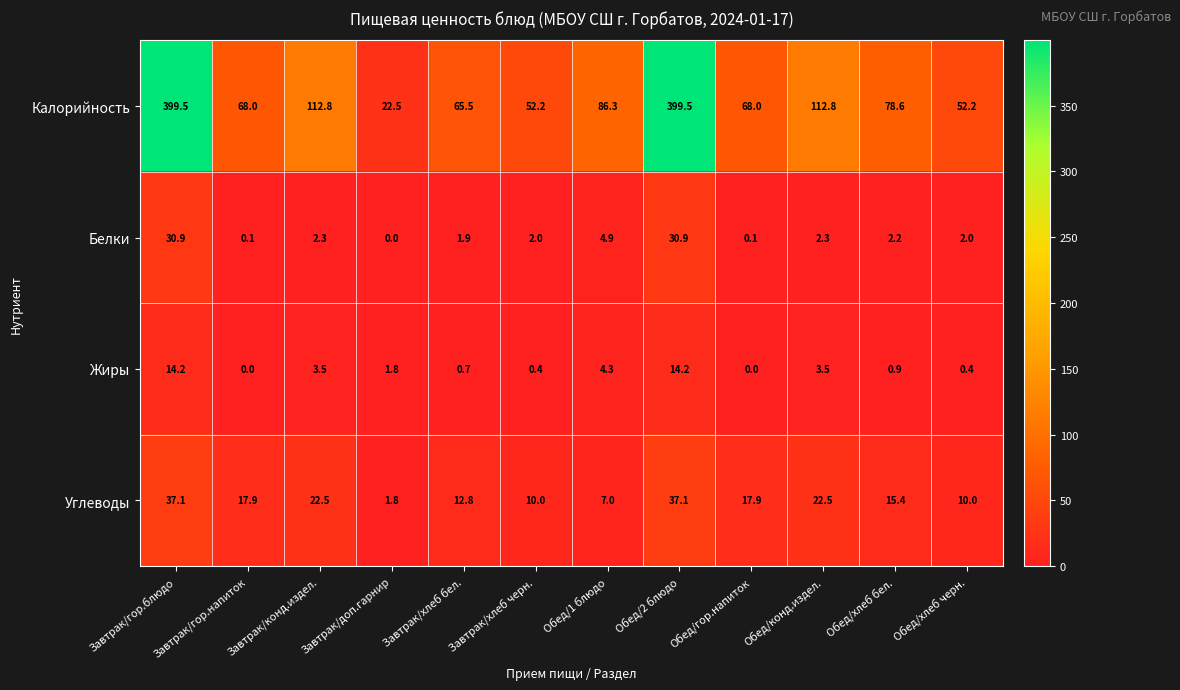

Which series has the widest spread of values?

Калорийность